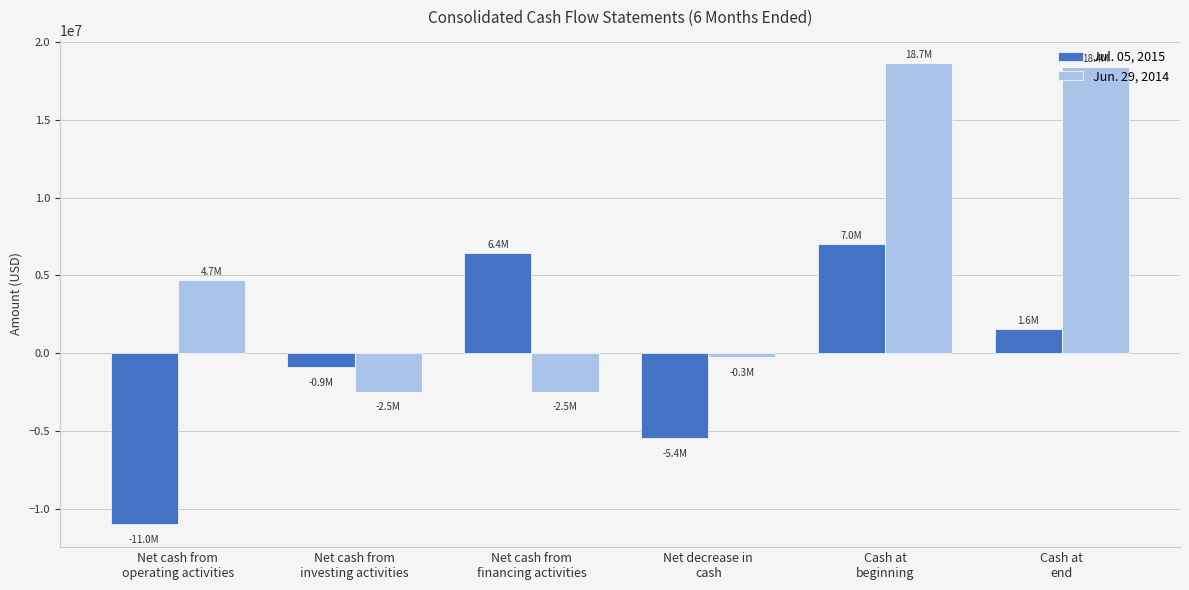

What is the smallest value displayed?

-10981000